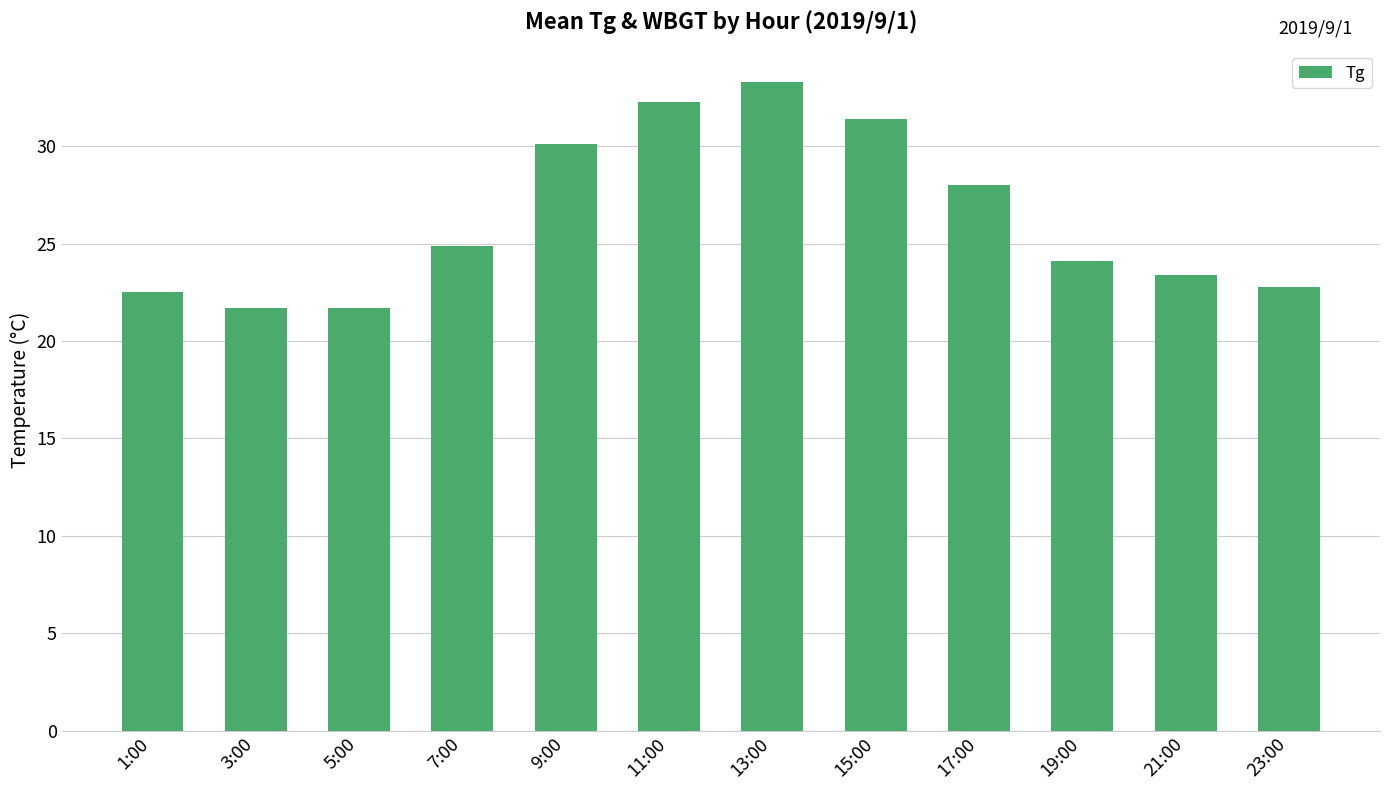

How many data points does each series have?

12